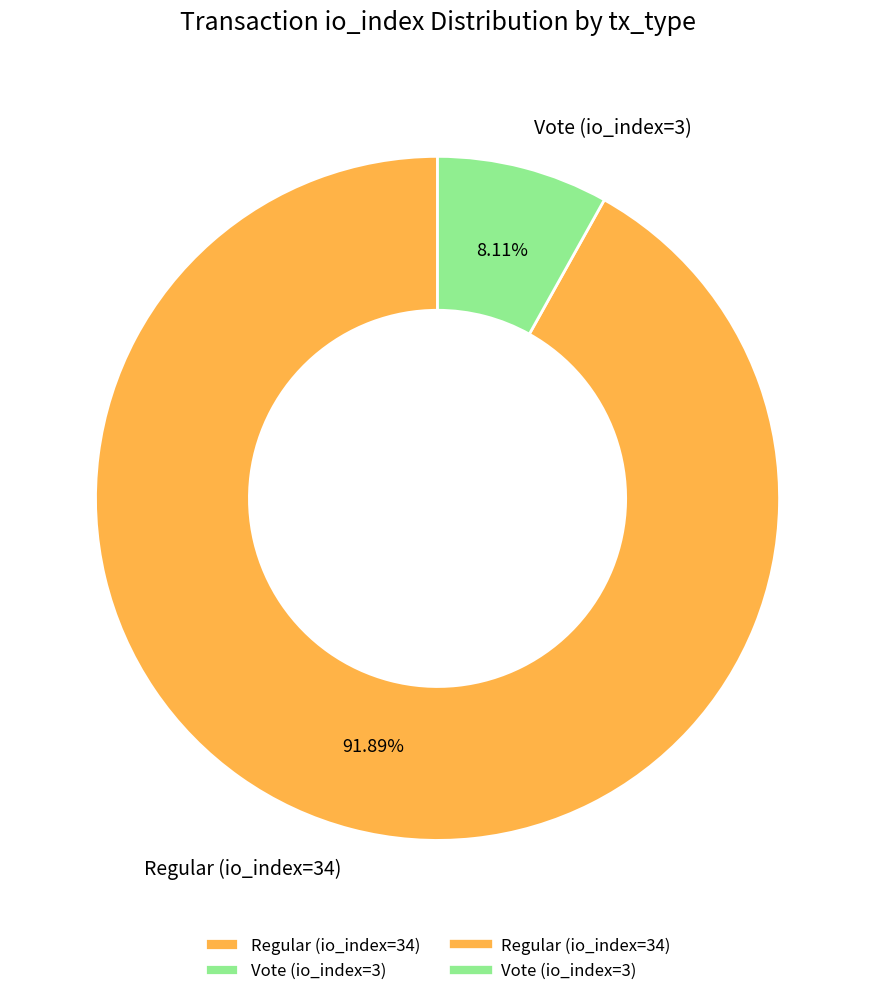

How many segments does this pie chart have?

2